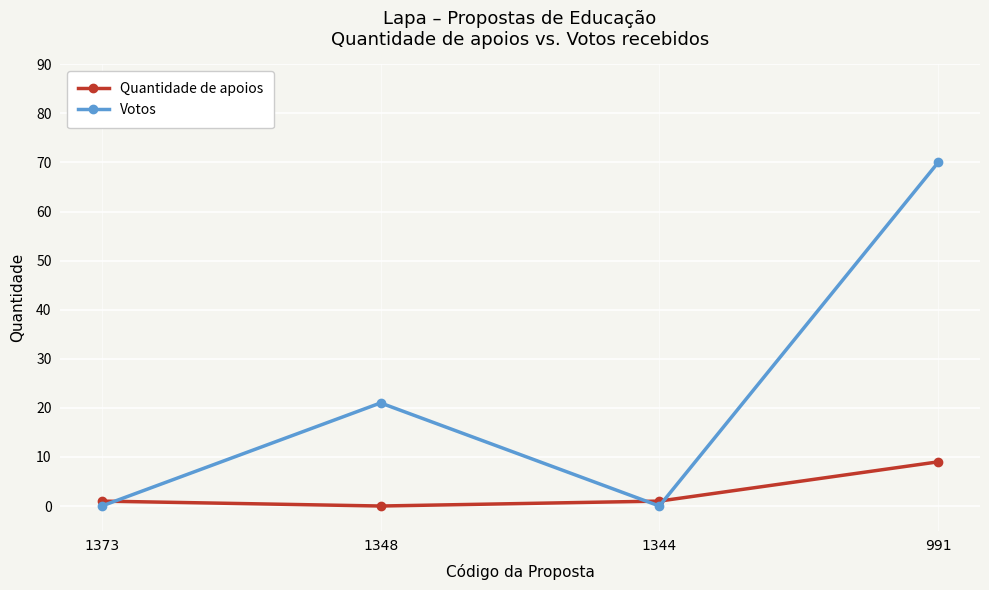

Reading left to right, list all the values displayed in this chart.

Quantidade de apoios: 1373=1	1348=0	1344=1	991=9
Votos: 1373=0	1348=21	1344=0	991=70